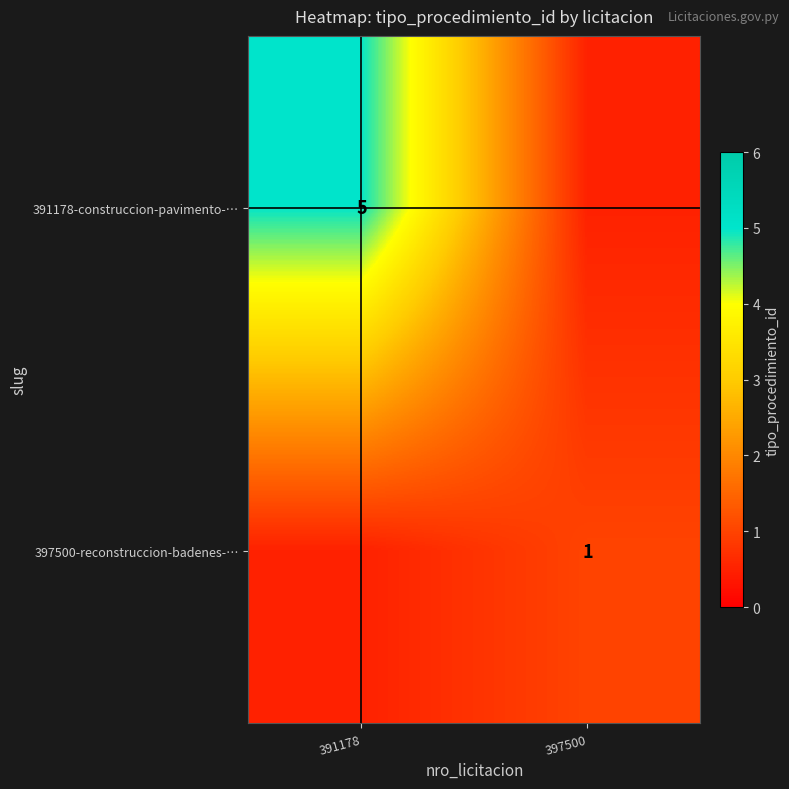

Is it true that 397500-reconstruccion-badenes-… equals 1.0 at 397500?

True